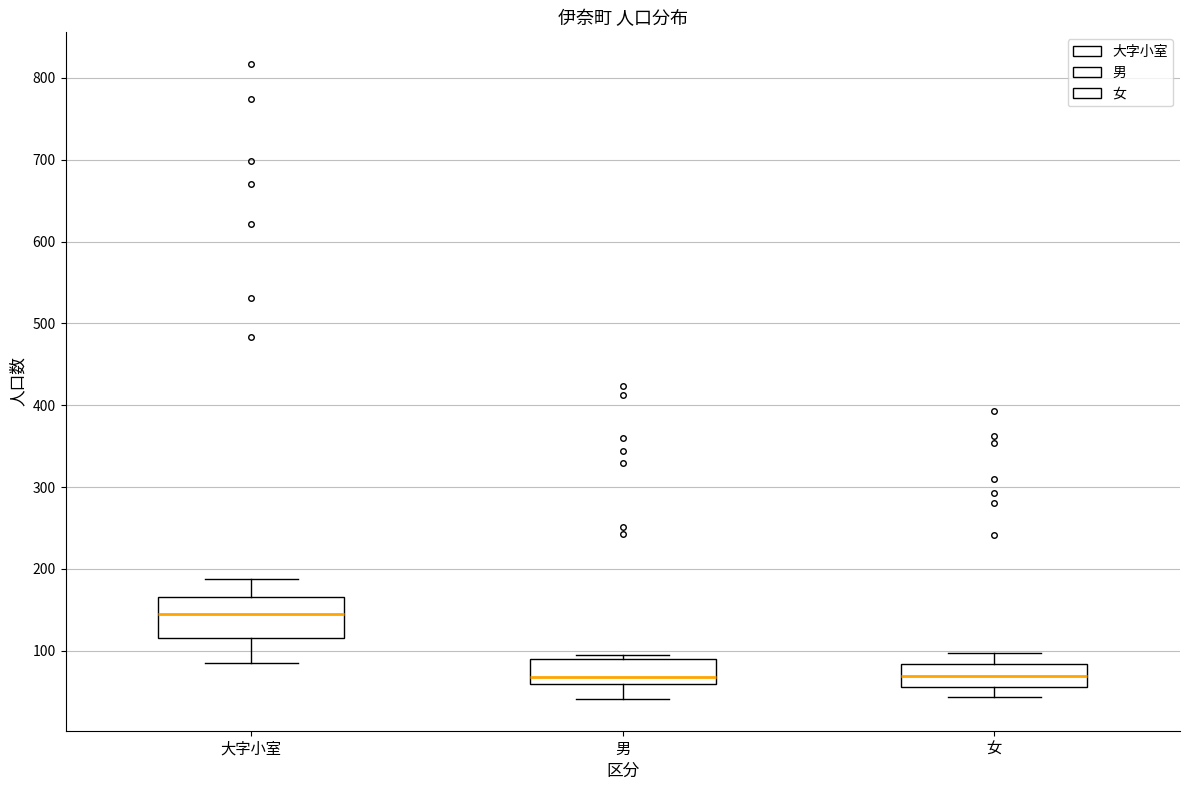

Reading left to right, transcribe this box plot: for each box, give where its median line is, the range the box spans, and where its two whiskers end, as read against the y-axis. The values are not printed on the chart, so give them approximately, as read against the axis.

大字小室: median 150, box 120 to 170, whiskers 90 to 190
男: median 70, box 60 to 90, whiskers 40 to 100
女: median 70, box 60 to 80, whiskers 40 to 100